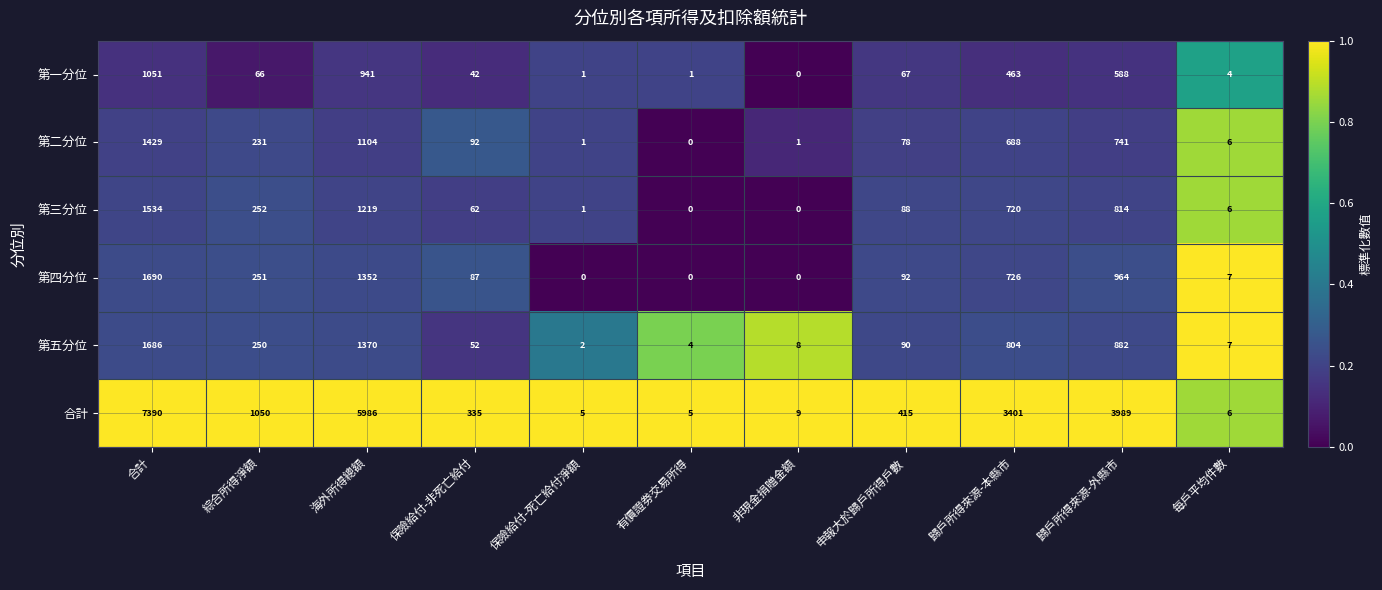

At which label does 第五分位 first exceed 90?

合計